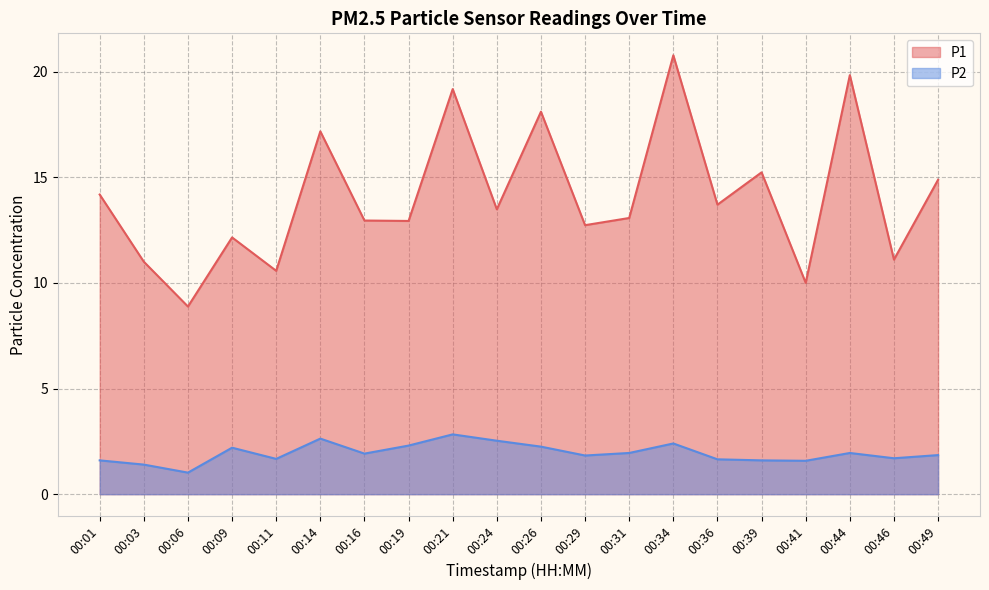

Which category has the lowest value in the P1 series?

00:06